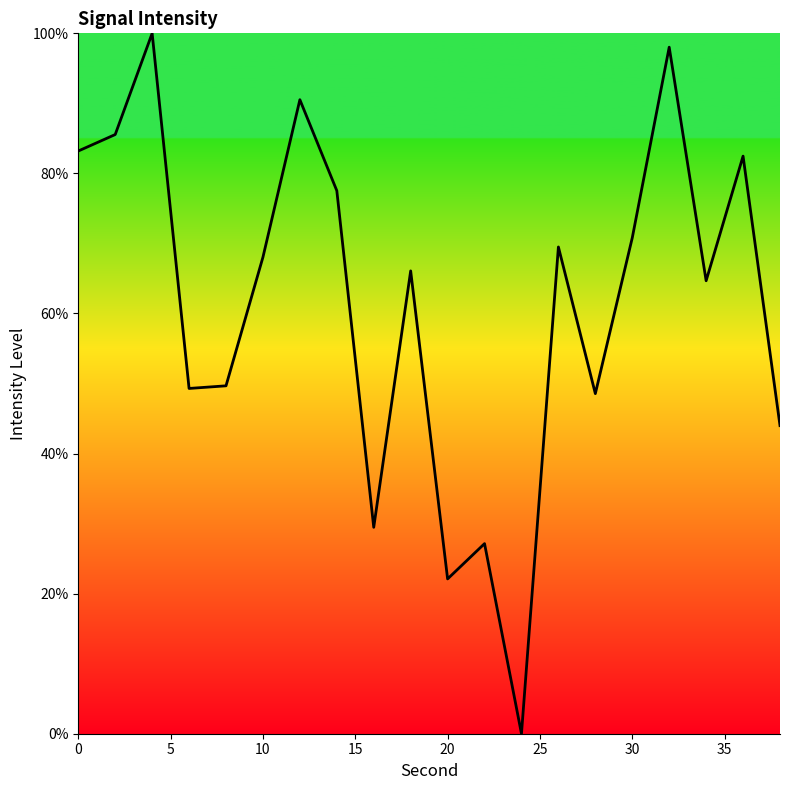

What is the difference between the maximum and minimum values?

100.0